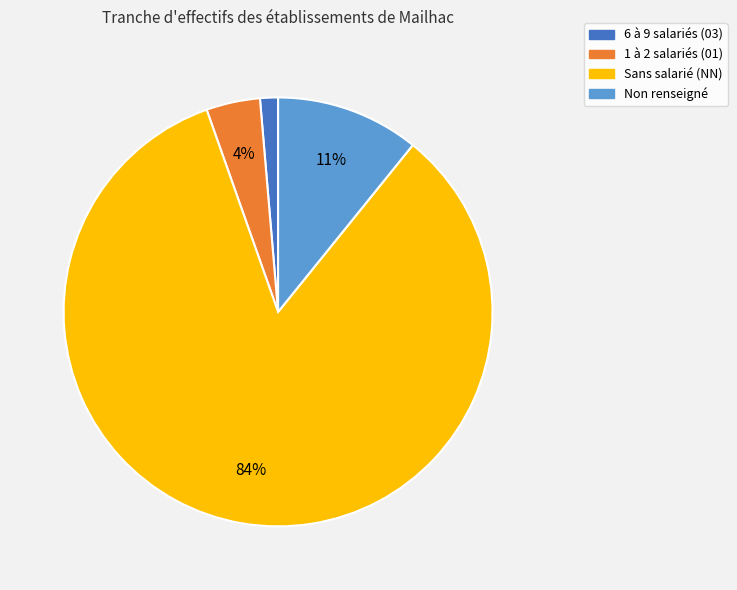

Is there any slice that represents more than half of the pie?

Yes